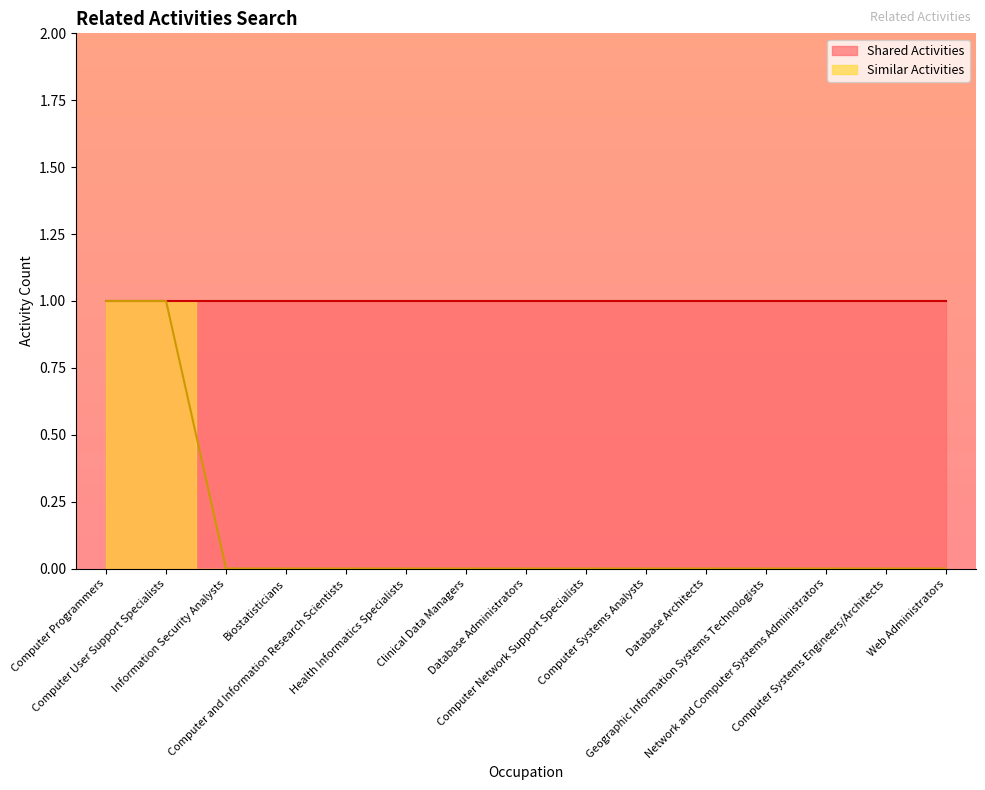

Reading left to right, transcribe all the data shown in this chart.

Computer Programmers=1	Computer User Support Specialists=1	Information Security Analysts=0	Biostatisticians=0	Computer and Information Research Scientists=0	Health Informatics Specialists=0	Clinical Data Managers=0	Database Administrators=0	Computer Network Support Specialists=0	Computer Systems Analysts=0	Database Architects=0	Geographic Information Systems Technologists=0	Network and Computer Systems Administrators=0	Computer Systems Engineers/Architects=0	Web Administrators=0